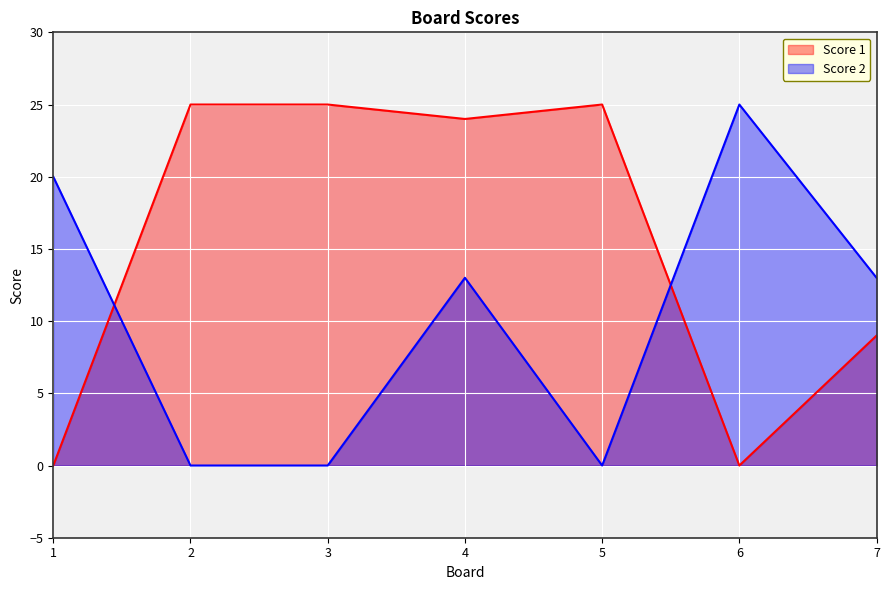

Between which two adjacent categories do Score 1 and Score 2 first intersect?

1 and 2